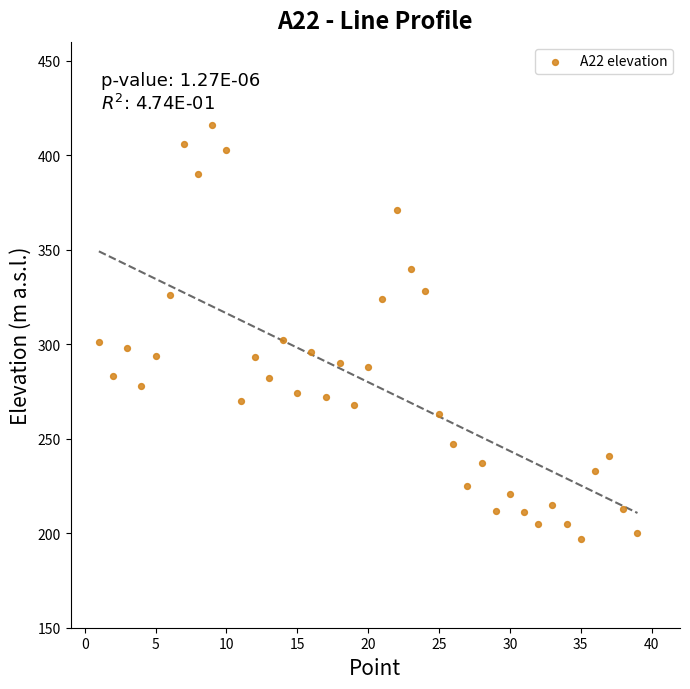

What is the range of X values (max minus min)?

38